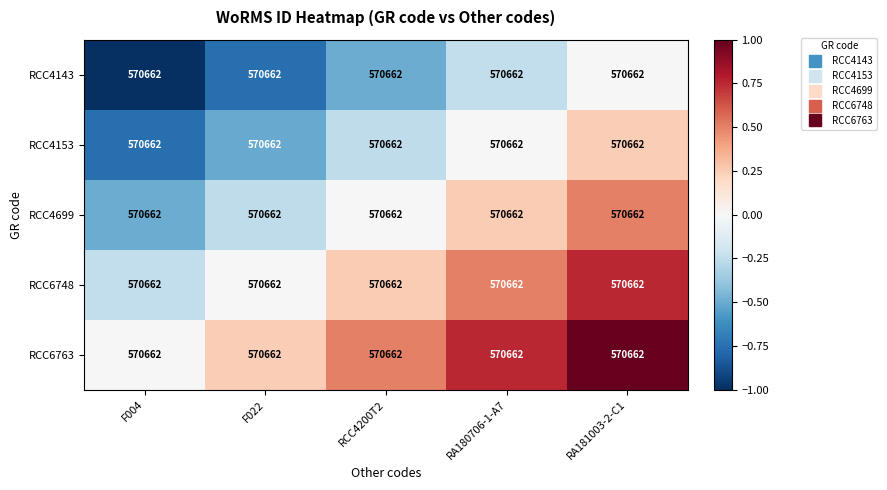

Between RA181003-2-C1 and F022, which is larger?

RA181003-2-C1